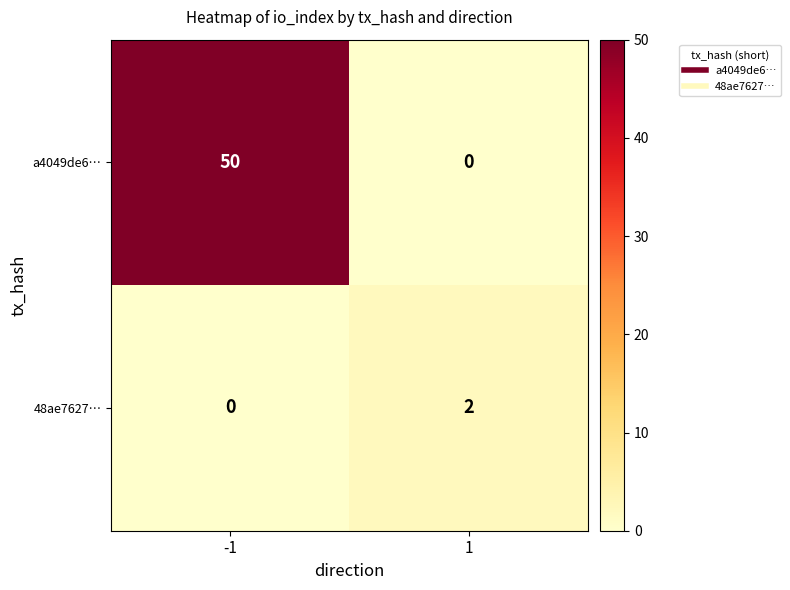

List the series in order of their overall mean, highest first.

a4049de6…, 48ae7627…